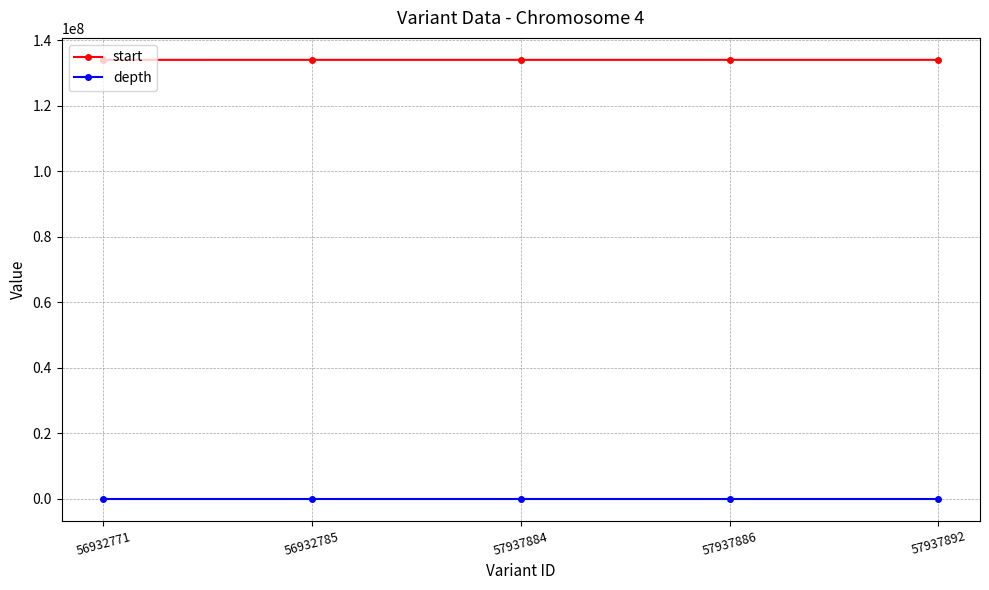

What is the sum of the start values at 57937886 and 56932785?

267995585